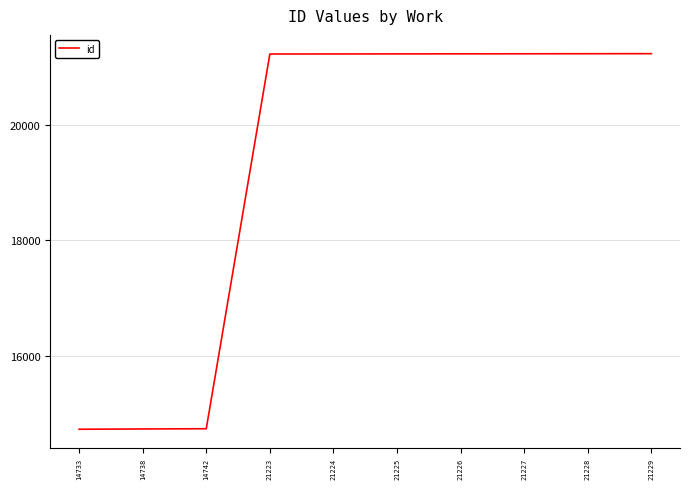

The chart shows a value of 25495 at 14742. True or false?

False